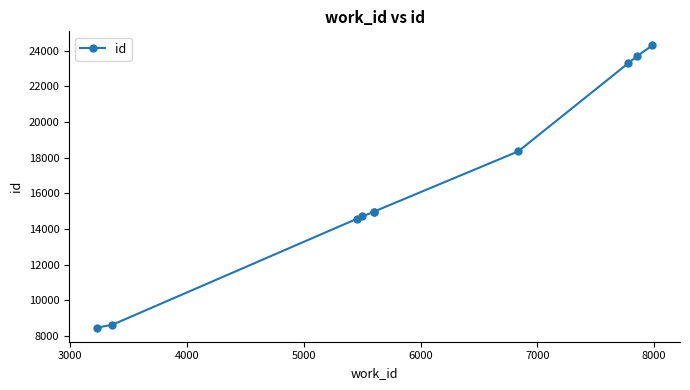

True or false: the data shows 1771 at 3000.

False